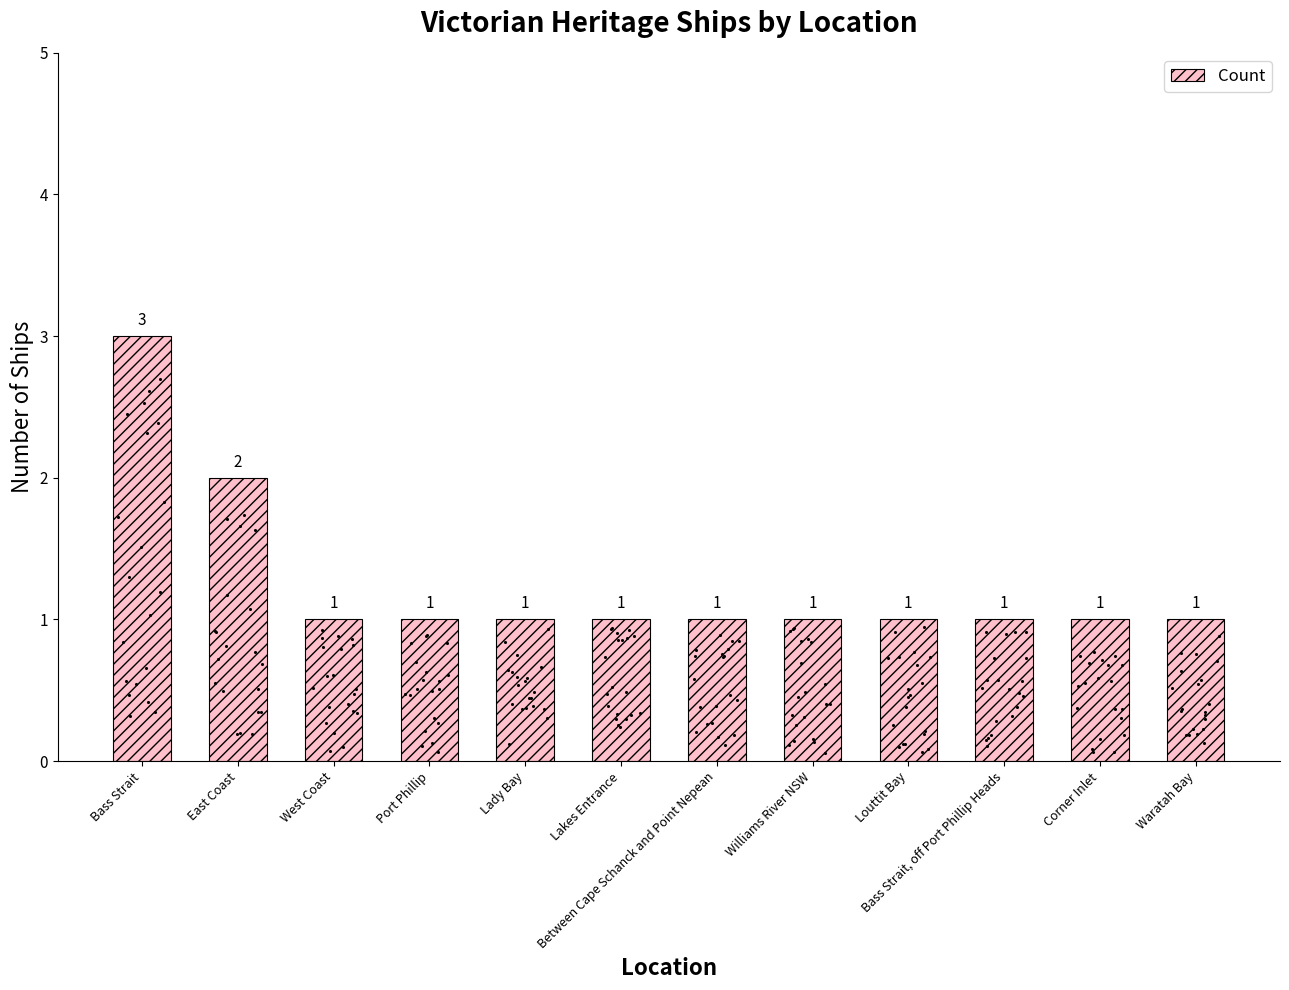

Which has a higher value, Bass Strait, off Port Phillip Heads or Louttit Bay?

Bass Strait, off Port Phillip Heads